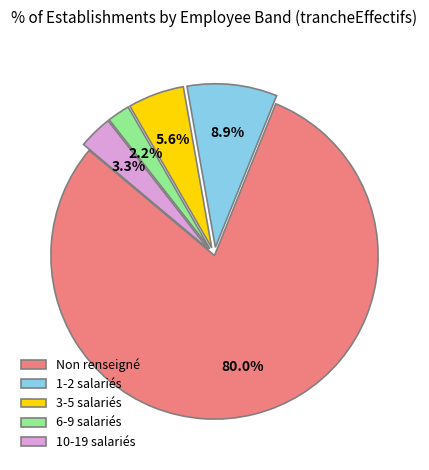

Which slice is the largest?

Non renseigné